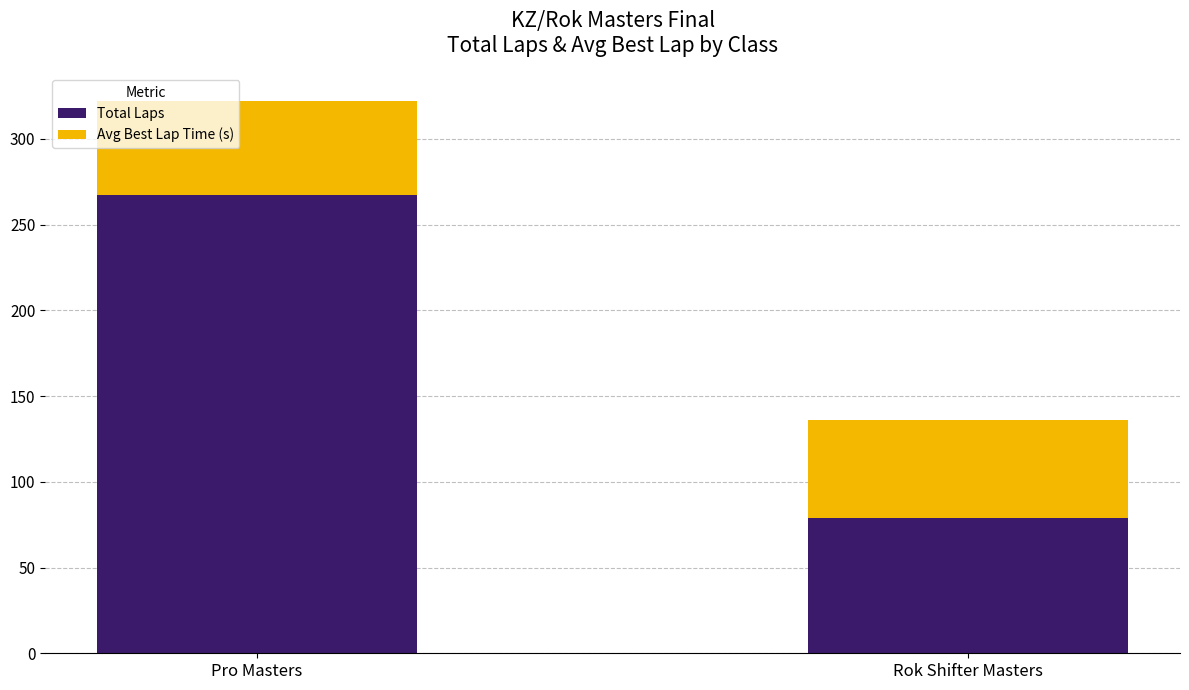

What is the difference between the maximum and minimum values in the Total Laps series?

188.0